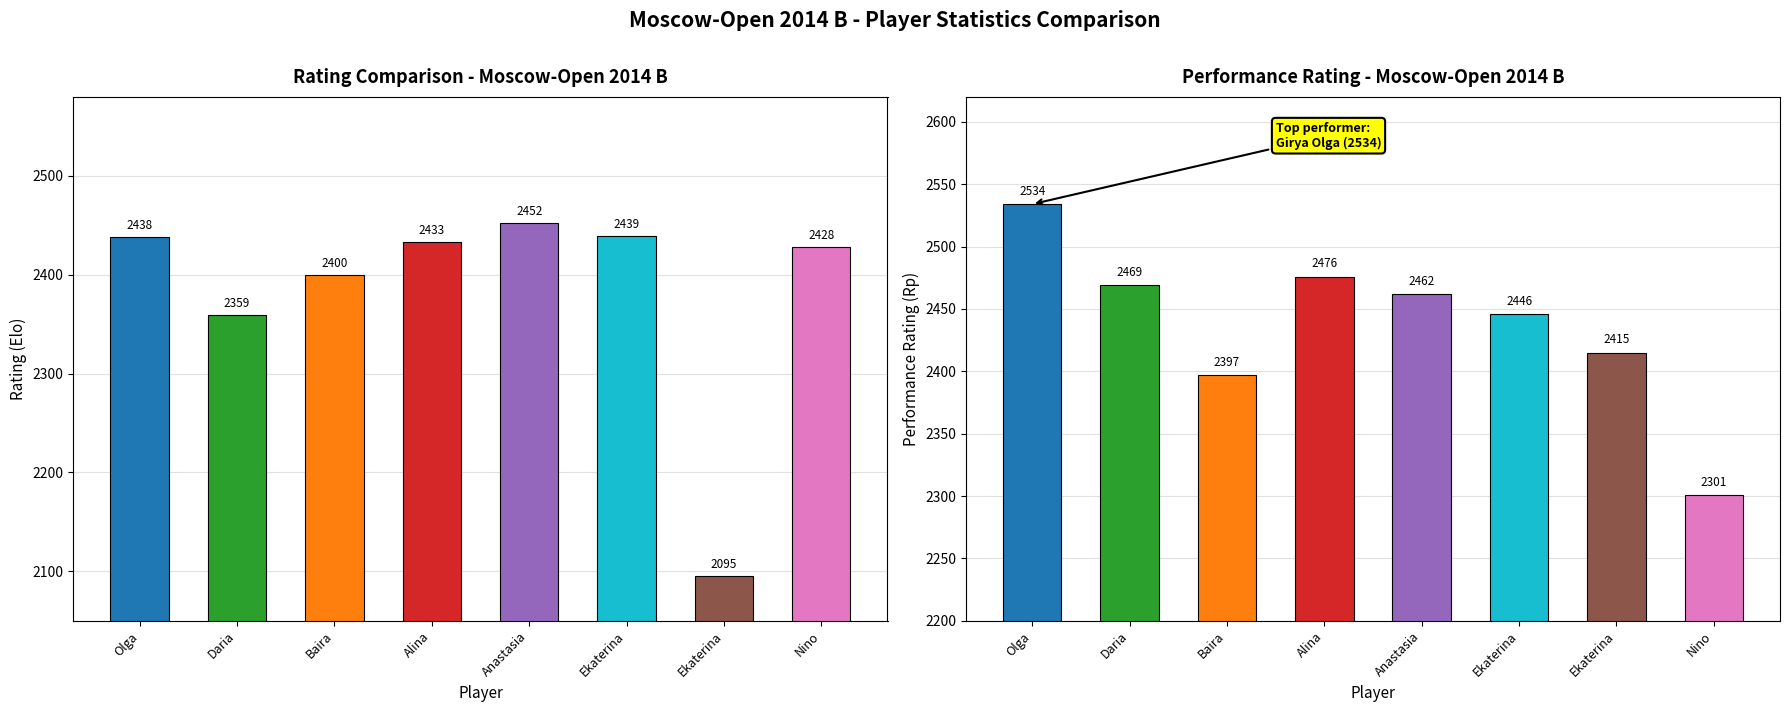

Which has a higher value, Olga or Ekaterina?

Ekaterina